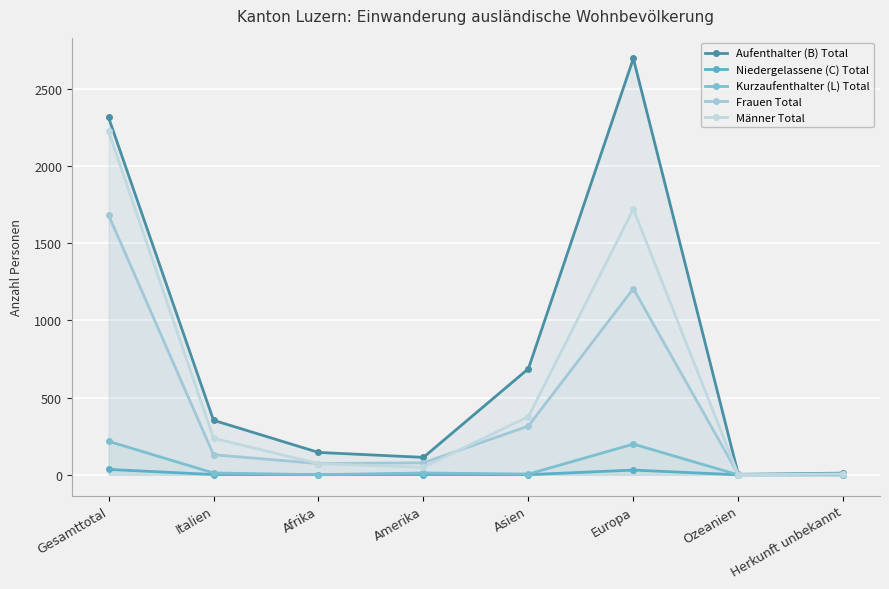

What is the average value of the Kurzaufenthalter (L) Total series?

56